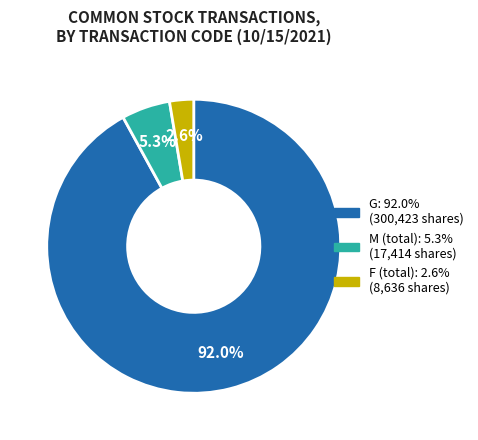

How many segments does this pie chart have?

3